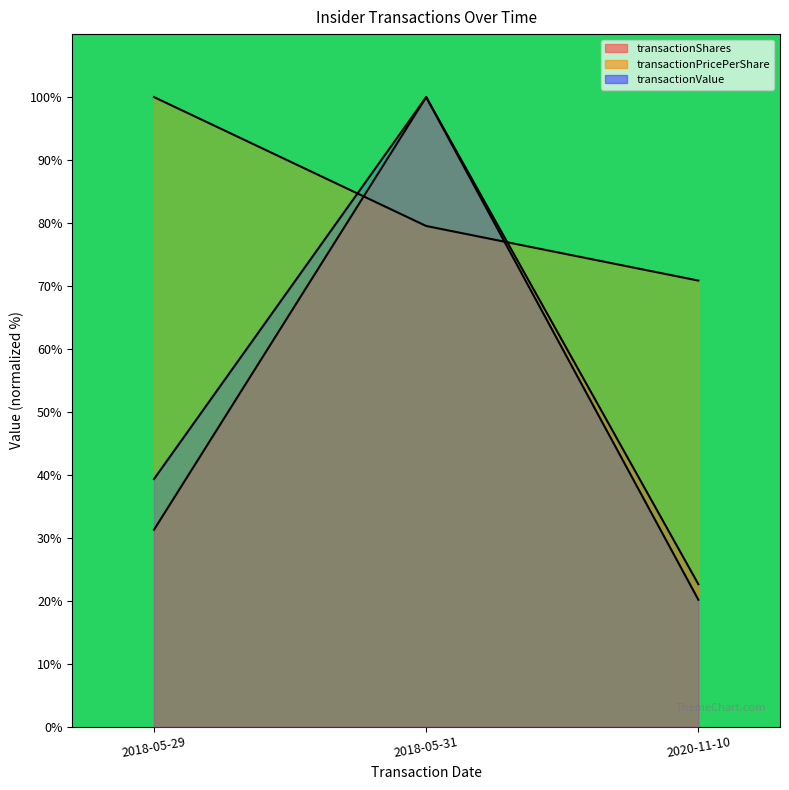

Which category has the lowest value in the transactionPricePerShare line series?

2020-11-10